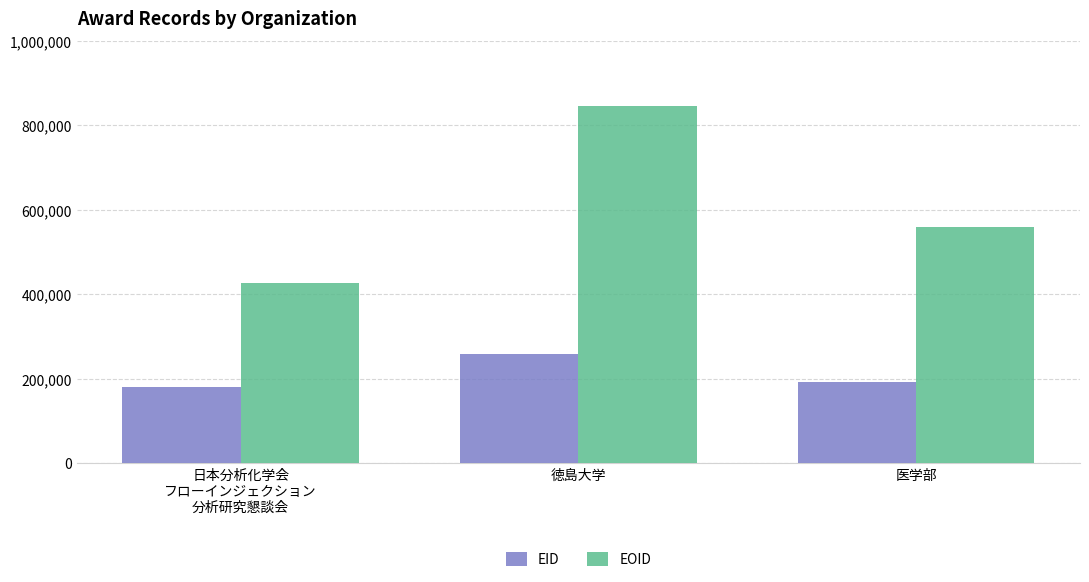

At which label is EID closest to 219498?

医学部